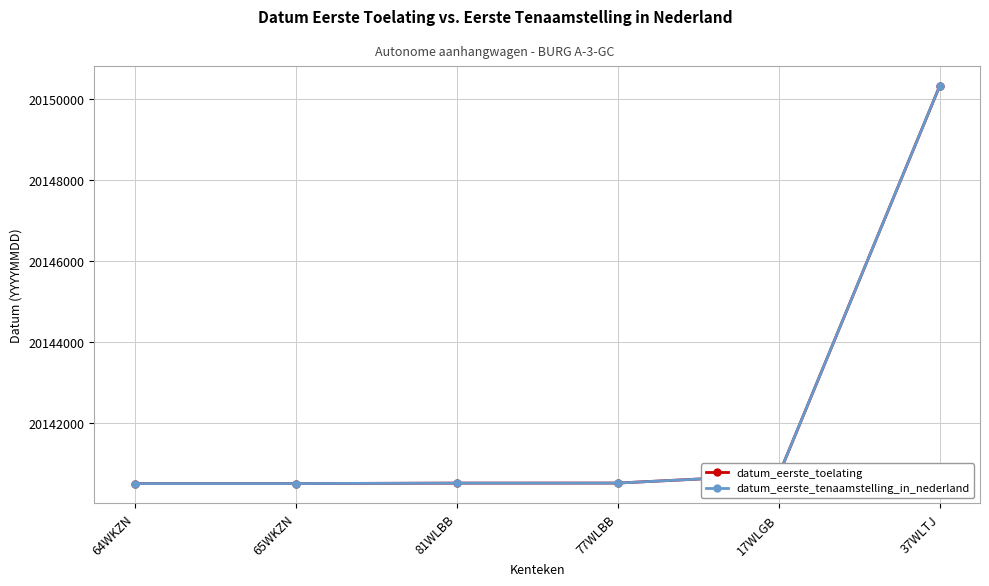

Rank the series by their maximum value, from highest to lowest.

datum_eerste_toelating, datum_eerste_tenaamstelling_in_nederland